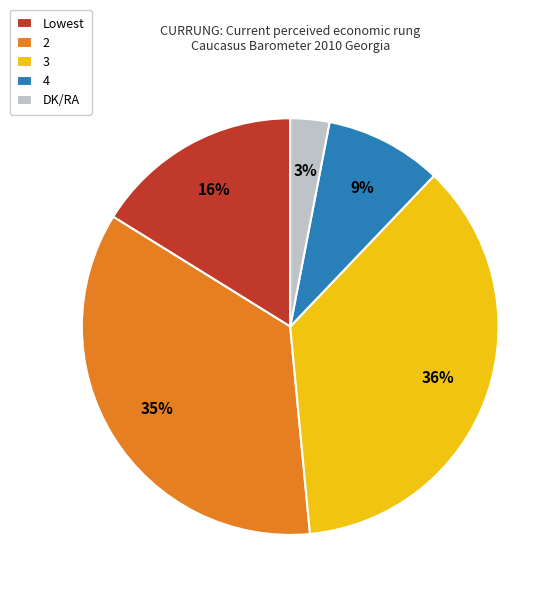

What percentage is the 4 slice, to the nearest percent?

9%